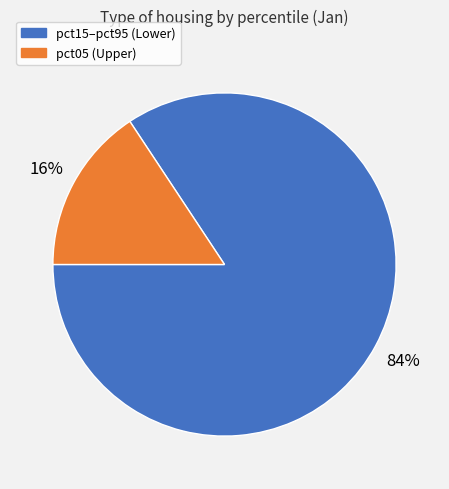

To the nearest percent, what is the average slice percentage?

50%